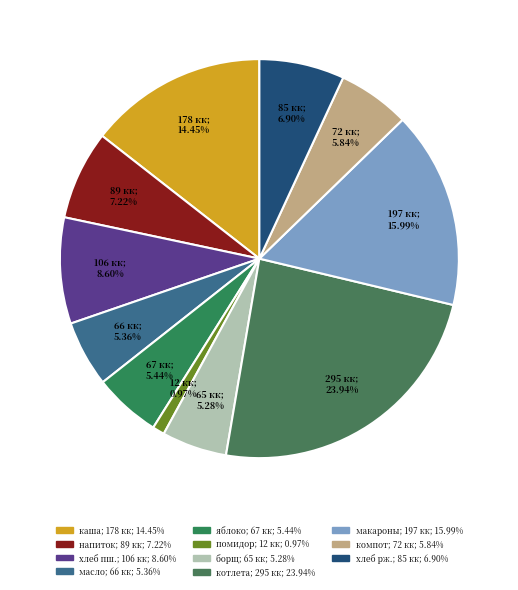

Is there any slice that represents more than half of the pie?

No